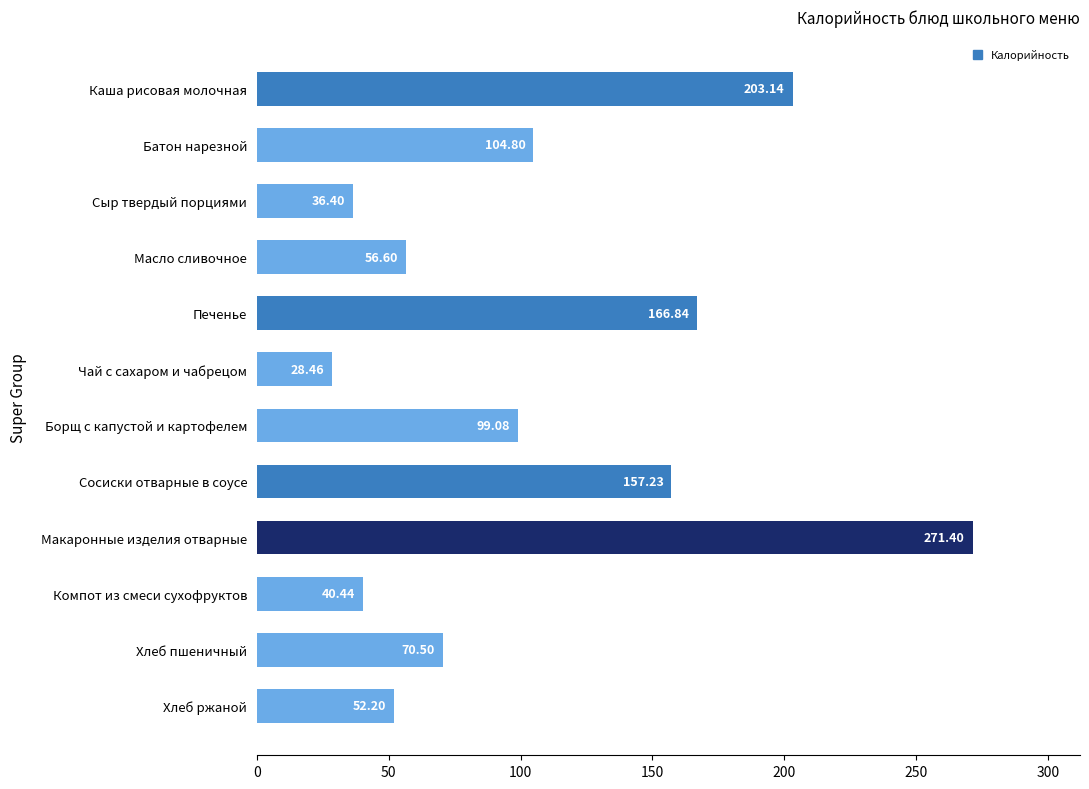

Between Каша рисовая молочная and Хлеб ржаной, which is larger?

Каша рисовая молочная